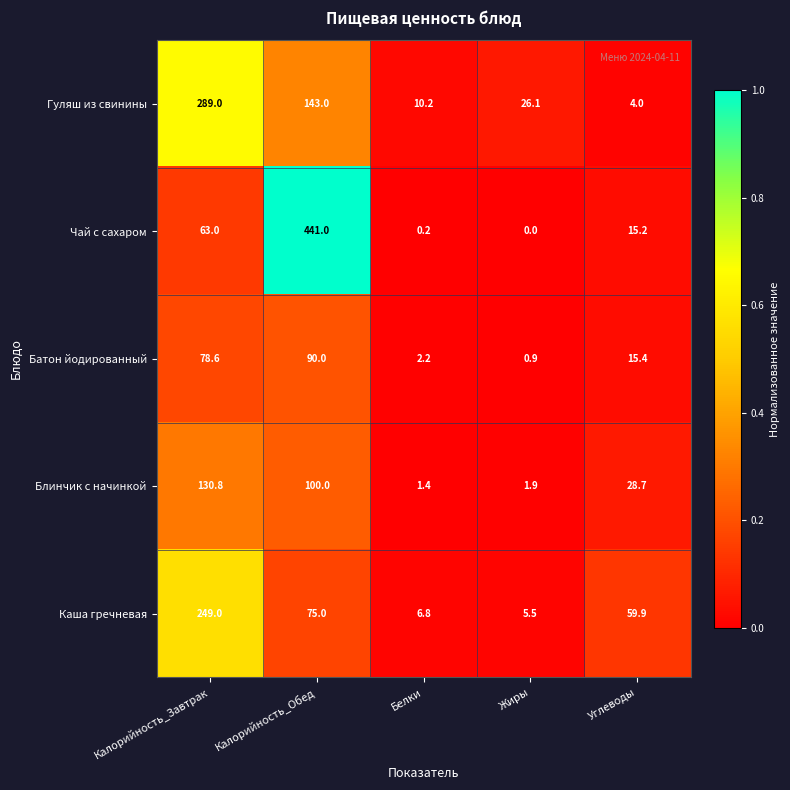

Which series has the largest range (max minus min)?

Чай с сахаром